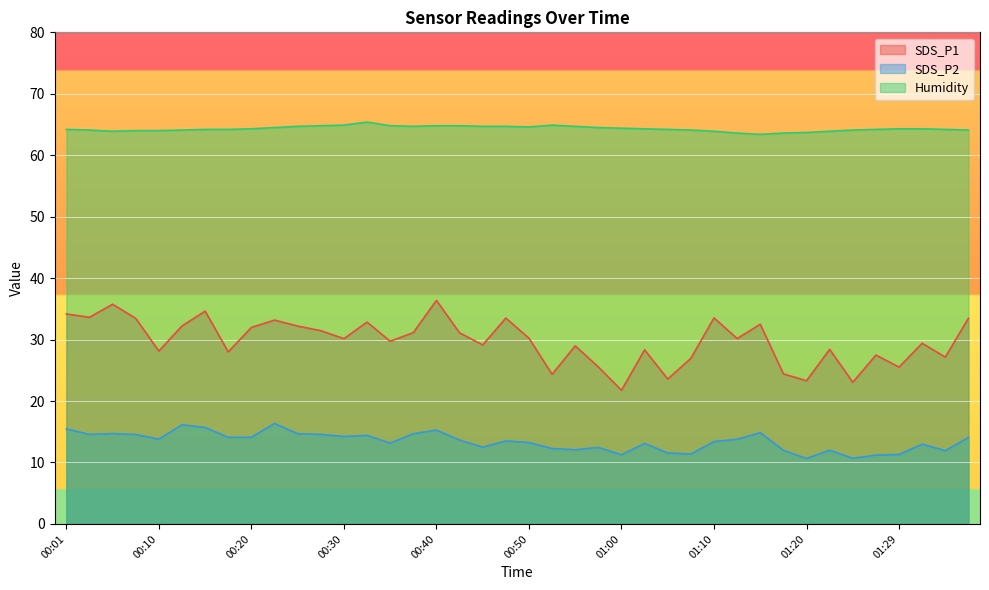

Rank the series by their maximum value, from lowest to highest.

SDS_P2, SDS_P1, Humidity